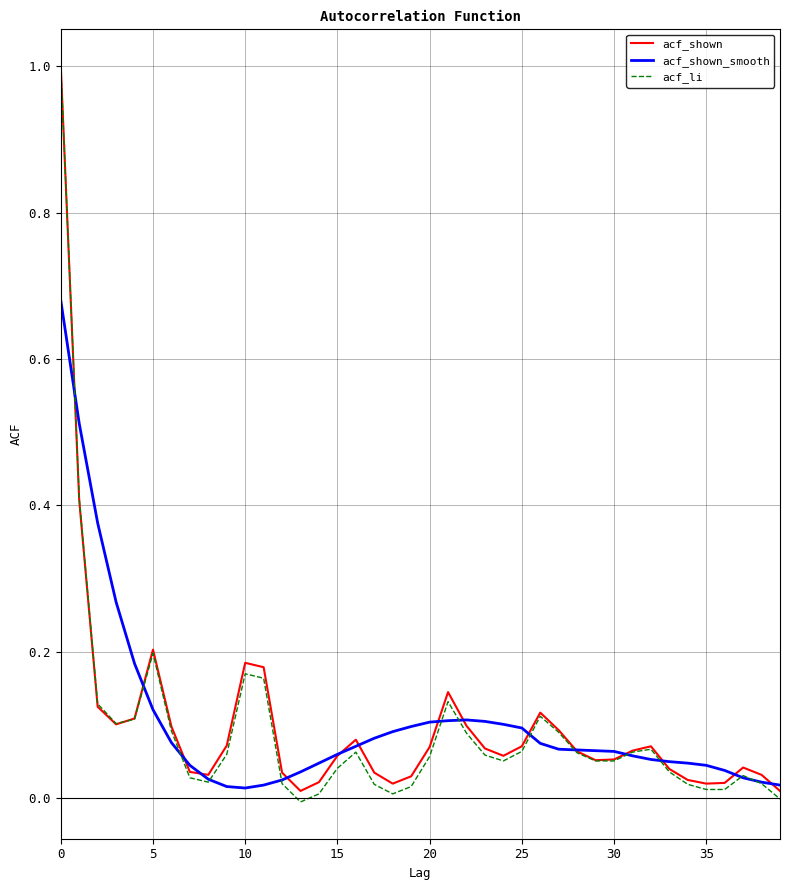

Which series has the widest spread of values?

acf_li